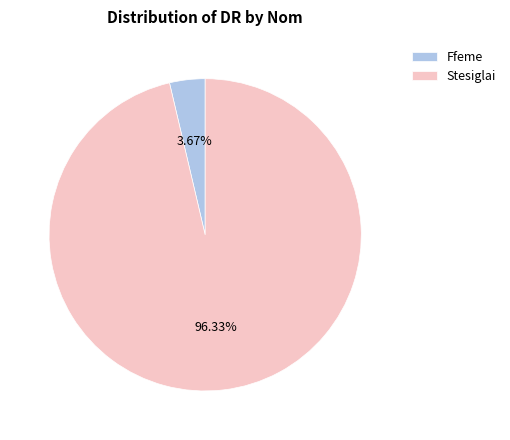

Is Stesiglai the majority of the pie?

Yes